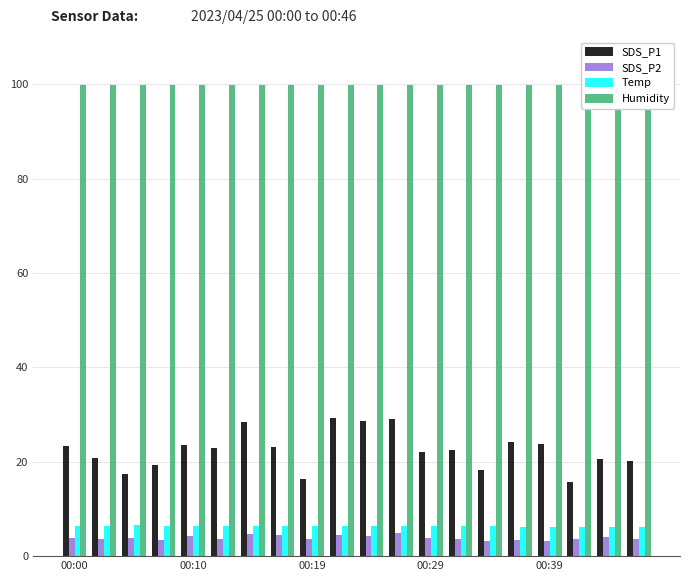

What is the difference between the second highest and second lowest values in the SDS_P1 series?

12.8